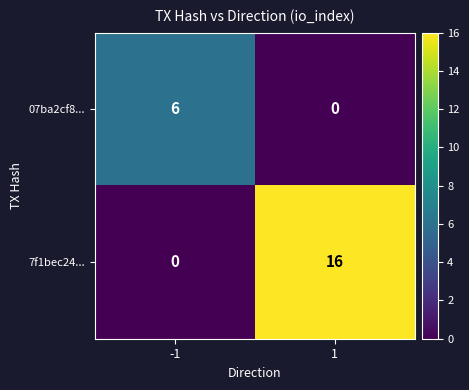

What is the total value across all series at -1?

6